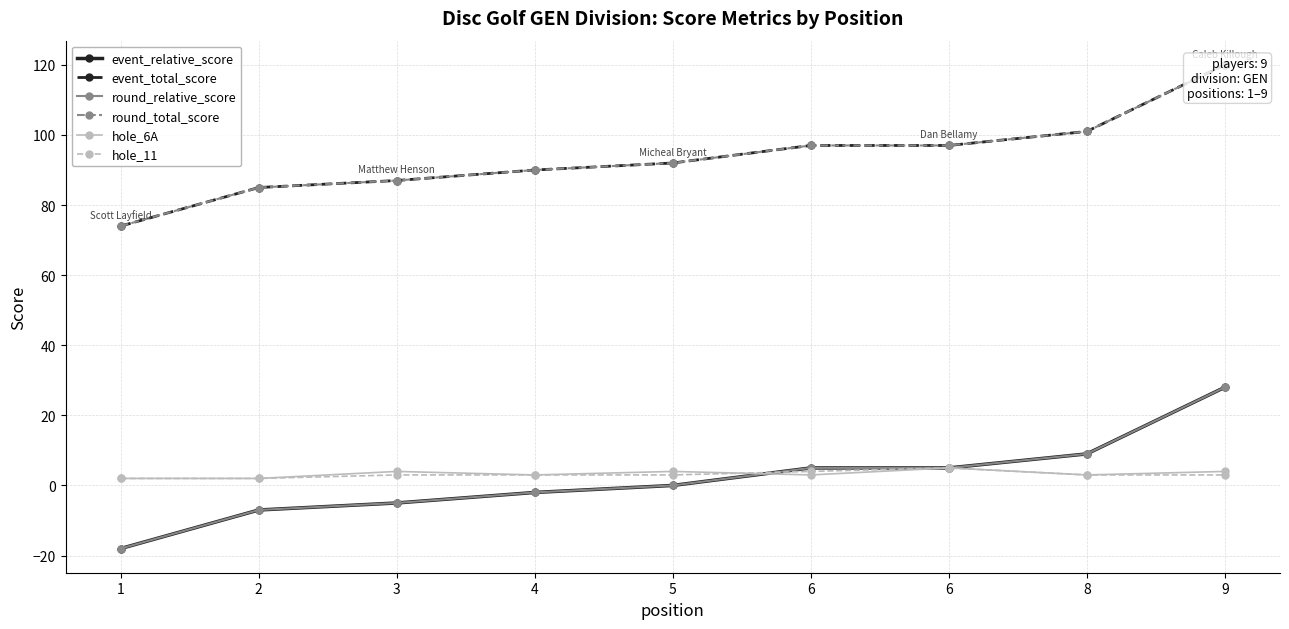

Which category has the highest value in the hole_11 series?

6